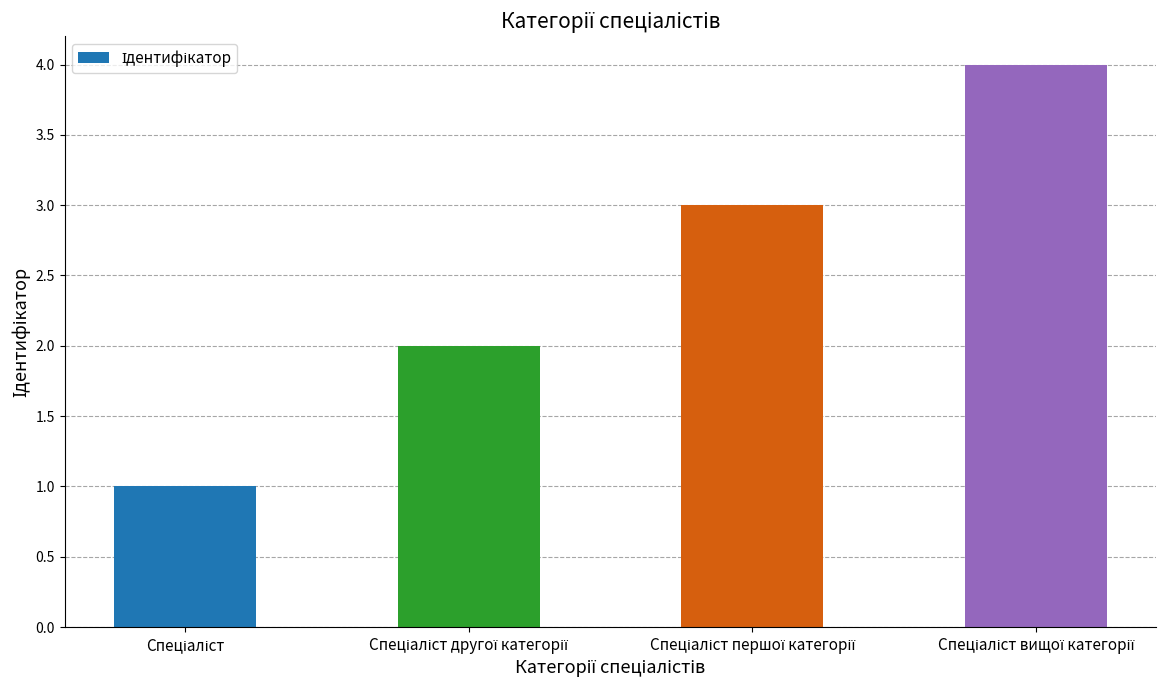

What is the difference between the maximum and minimum values?

3